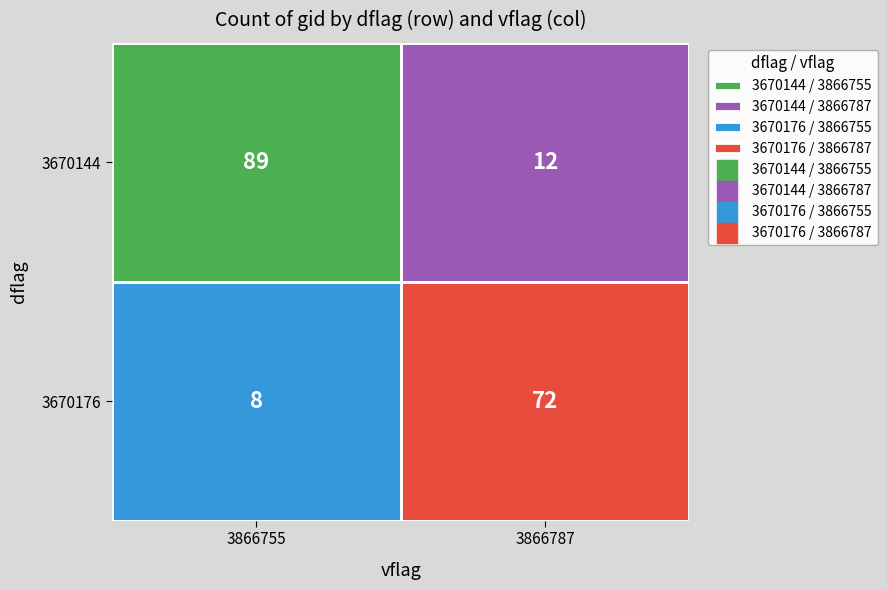

How many data points in dflag_values are less than 3670176?

1